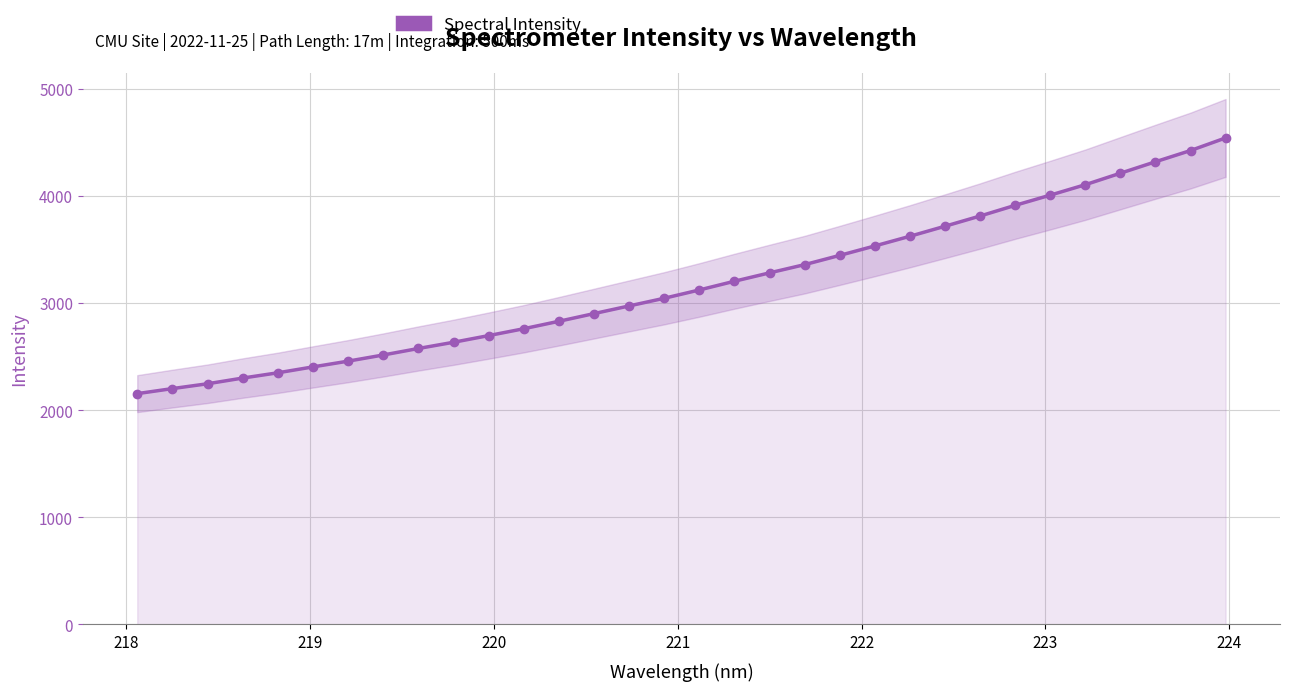

What is the average value?

3179.1